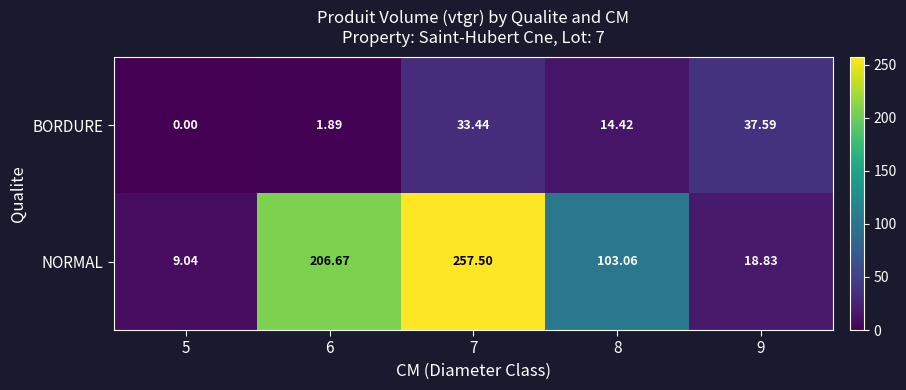

Which category has the highest value across all series?

7